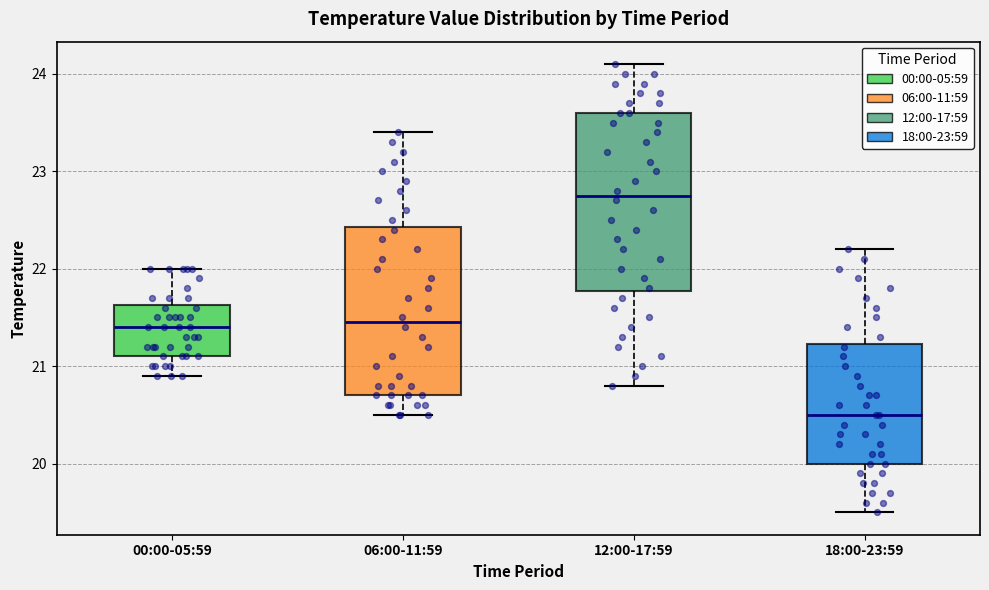

Reading left to right, transcribe this box plot: for each box, give where its median line is, the range the box spans, and where its two whiskers end, as read against the y-axis. The values are not printed on the chart, so give them approximately, as read against the axis.

00:00-05:59: median 21.4, box 21.1 to 21.6, whiskers 20.9 to 22.0
06:00-11:59: median 21.5, box 20.7 to 22.4, whiskers 20.5 to 23.4
12:00-17:59: median 22.8, box 21.8 to 23.6, whiskers 20.8 to 24.1
18:00-23:59: median 20.5, box 20.0 to 21.2, whiskers 19.5 to 22.2